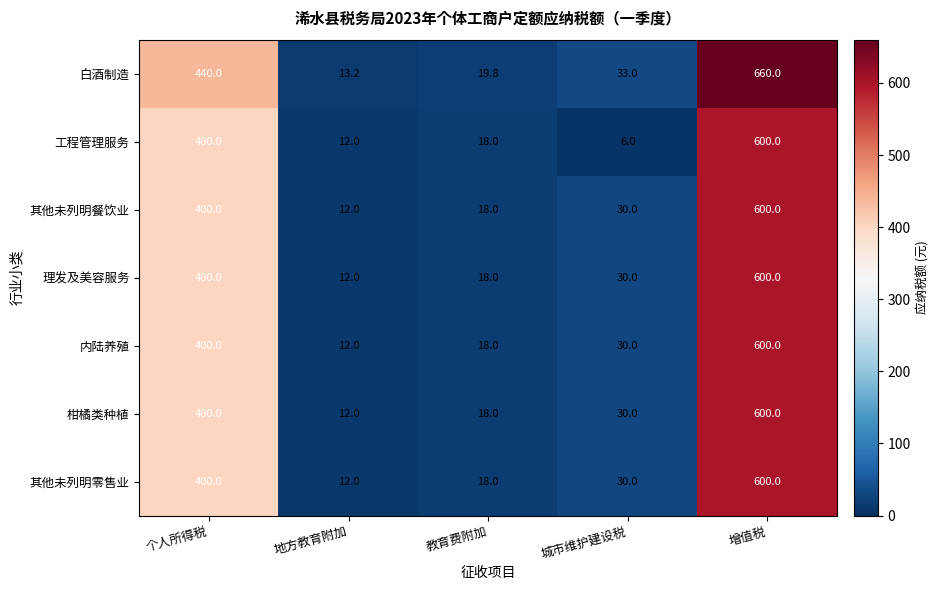

List the labels in order of 其他未列明零售业 value, smallest first.

地方教育附加, 教育费附加, 城市维护建设税, 个人所得税, 增值税